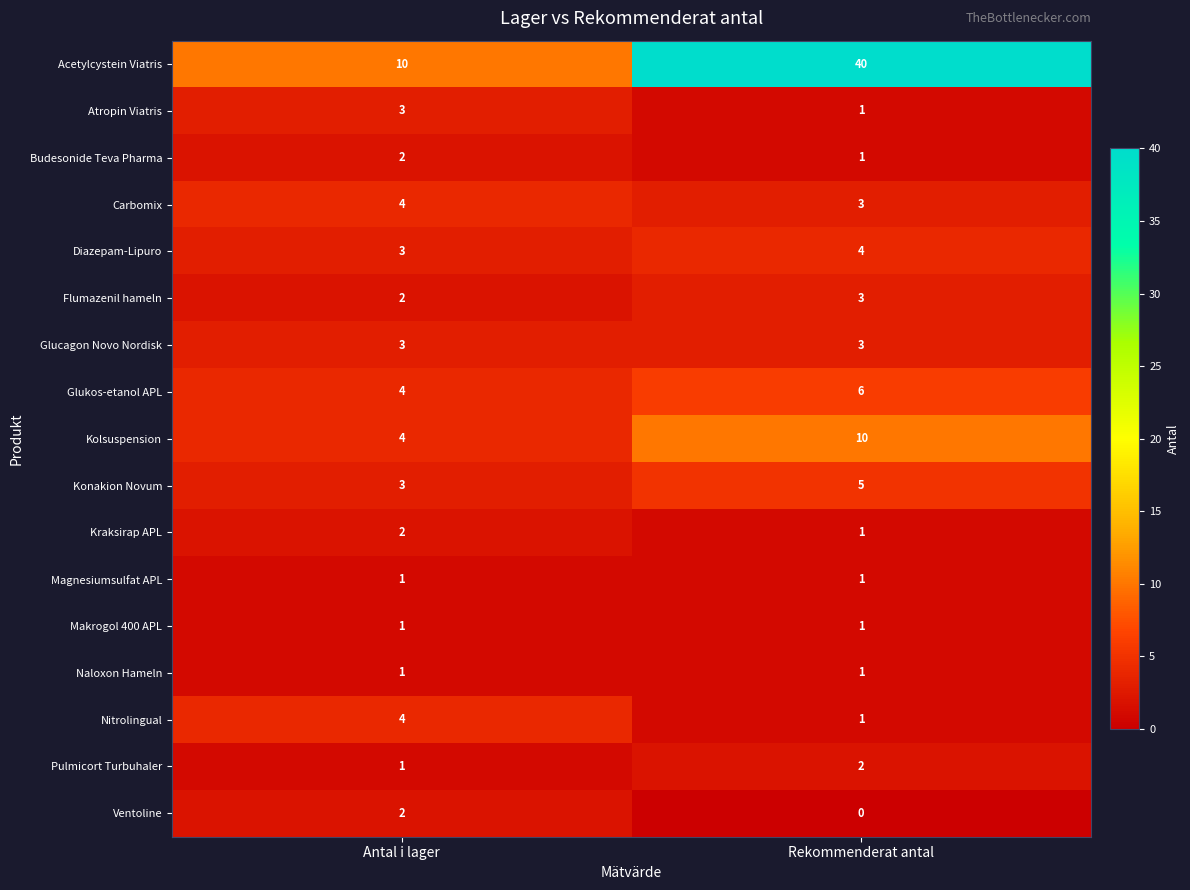

The Makrogol 400 APL series shows 1 at Rekommenderat antal. True or false?

True